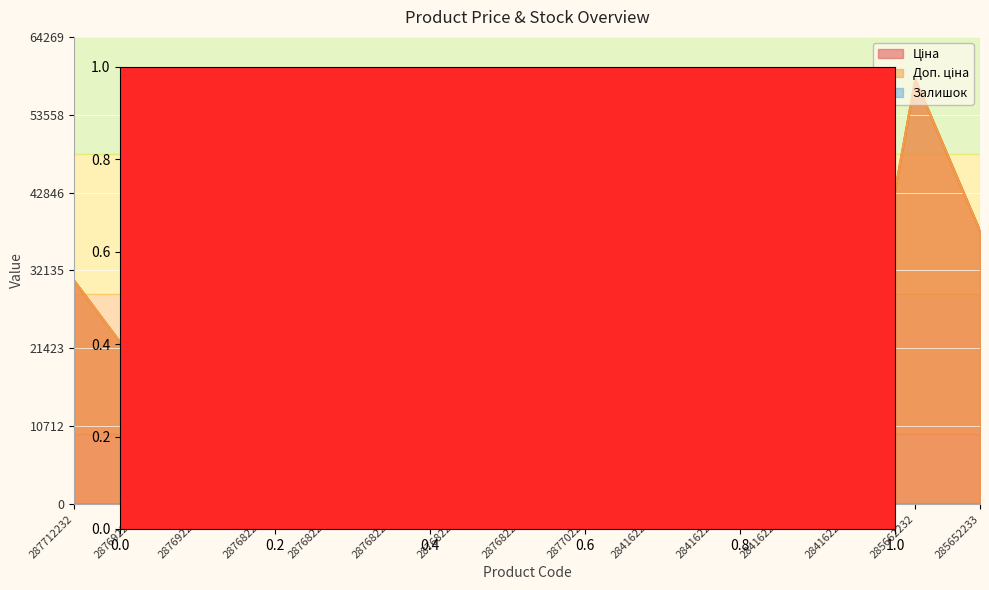

True or false: Залишок and Ціна cross at least once.

False